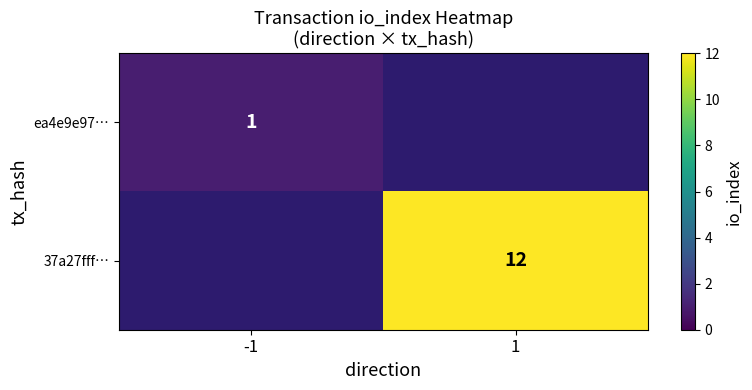

The ea4e9e97… series shows 2 at -1. True or false?

False